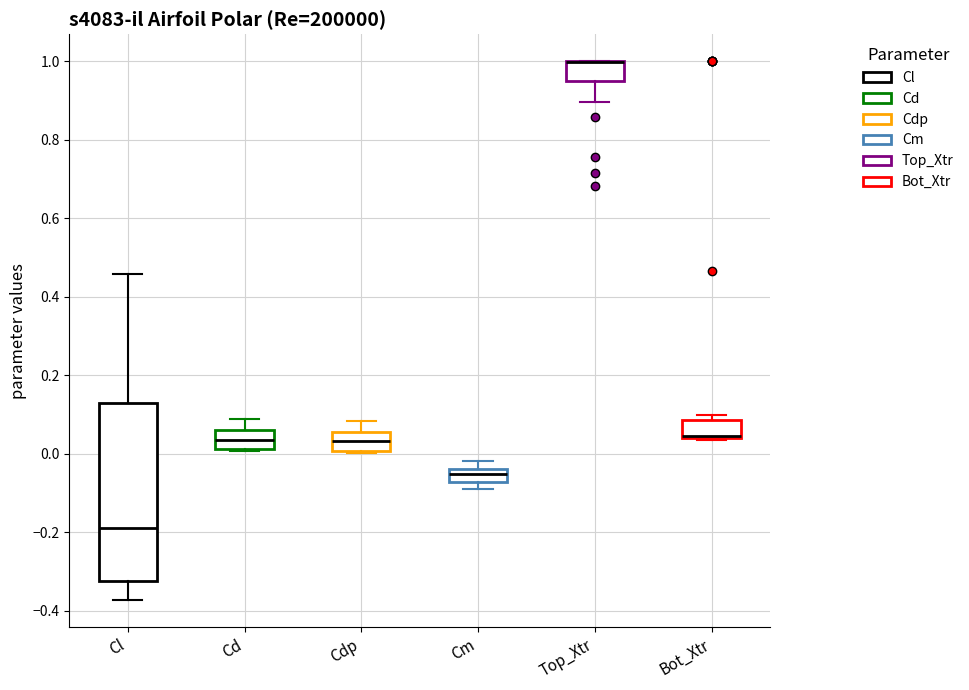

Reading left to right, transcribe this box plot: for each box, give where its median line is, the range the box spans, and where its two whiskers end, as read against the y-axis. The values are not printed on the chart, so give them approximately, as read against the axis.

Cl: median -0.20, box -0.32 to 0.12, whiskers -0.38 to 0.46
Cd: median 0.04, box 0.02 to 0.06, whiskers 0.00 to 0.08
Cdp: median 0.04, box 0.00 to 0.06, whiskers 0.00 to 0.08
Cm: median -0.06, box -0.08 to -0.04, whiskers -0.10 to -0.02
Top_Xtr: median 1.00 (drawn on the box's upper edge), box 0.94 to 1.00, whiskers 0.90 to 1.00
Bot_Xtr: median 0.04 (just above the box's lower edge), box 0.04 to 0.08, whiskers 0.04 to 0.10